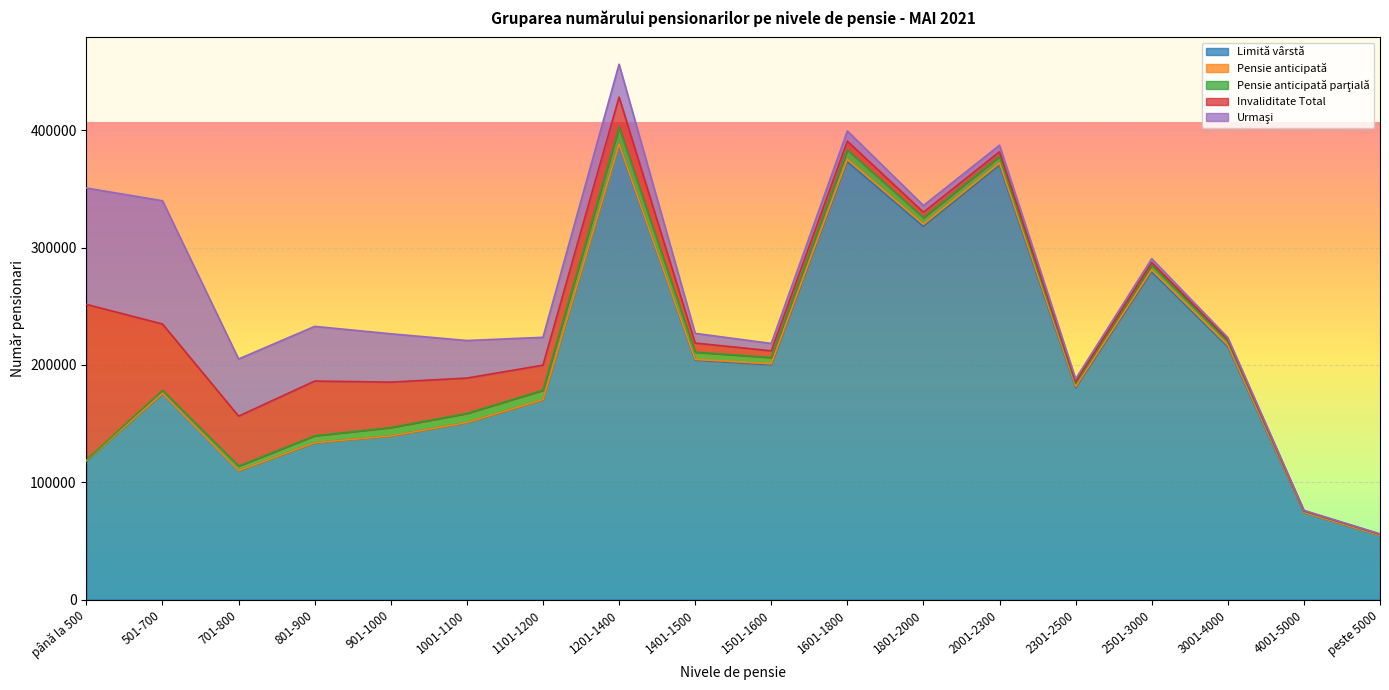

True or false: Pensie anticipată parţială has more than 1 interior local peaks.

True